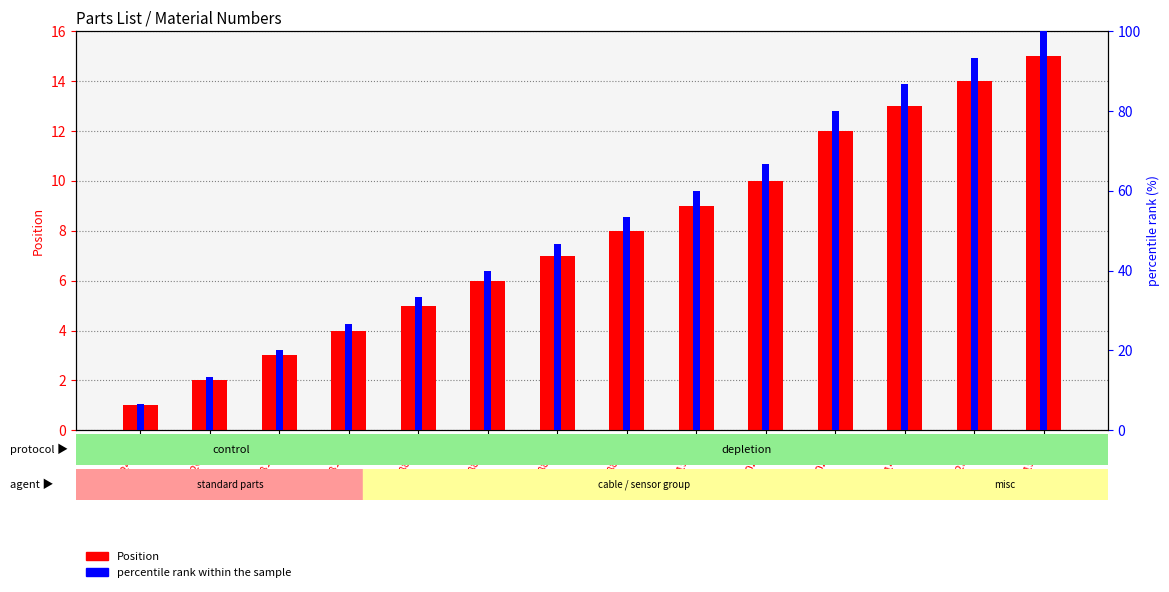

How many bars are there in each group?

2